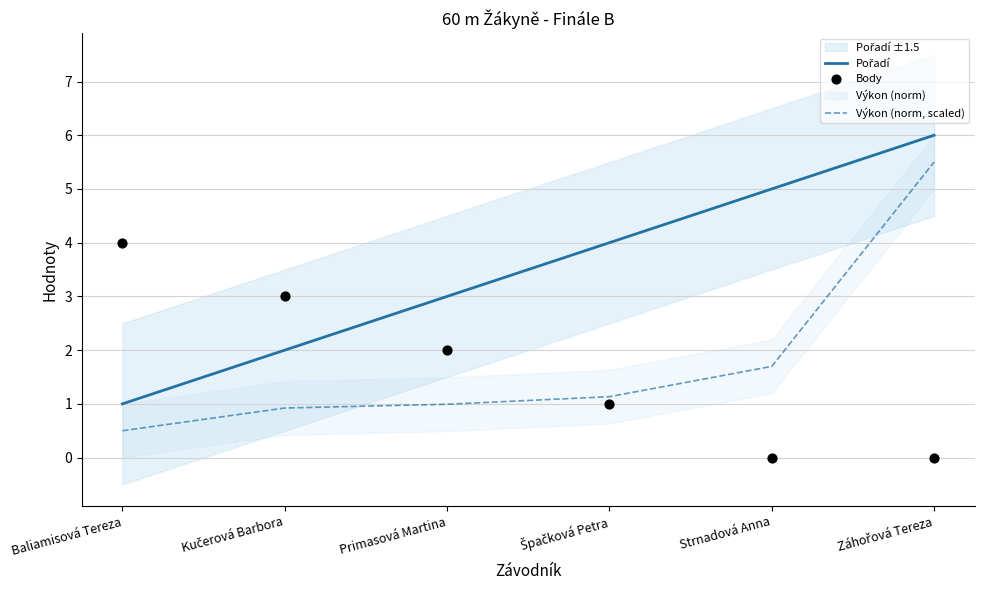

What is the total value across all series at Strnadová Anna?

6.7